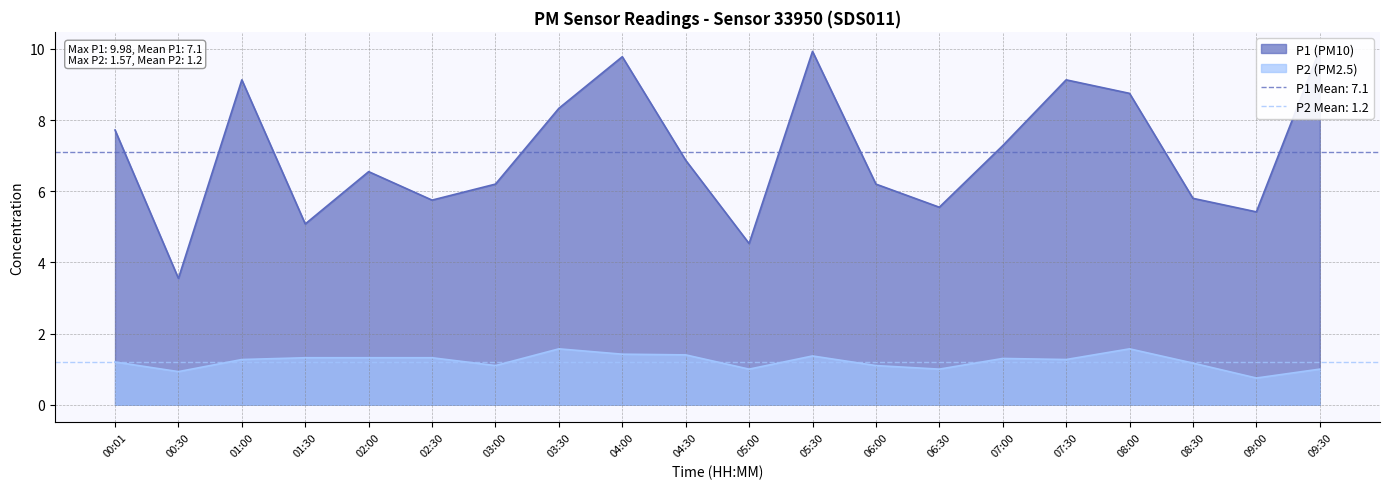

True or false: P2 and P1 intersect in this chart.

False